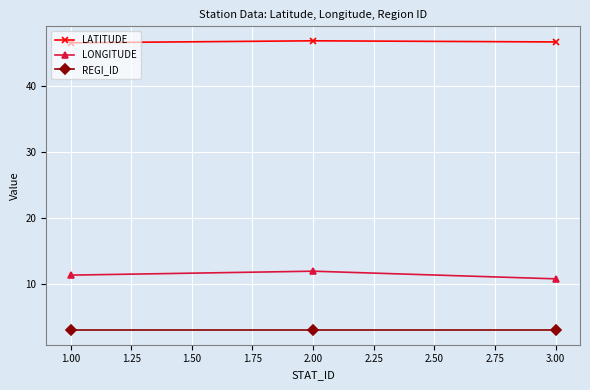

True or false: LONGITUDE has a value of 11.9 at 2.00.

True